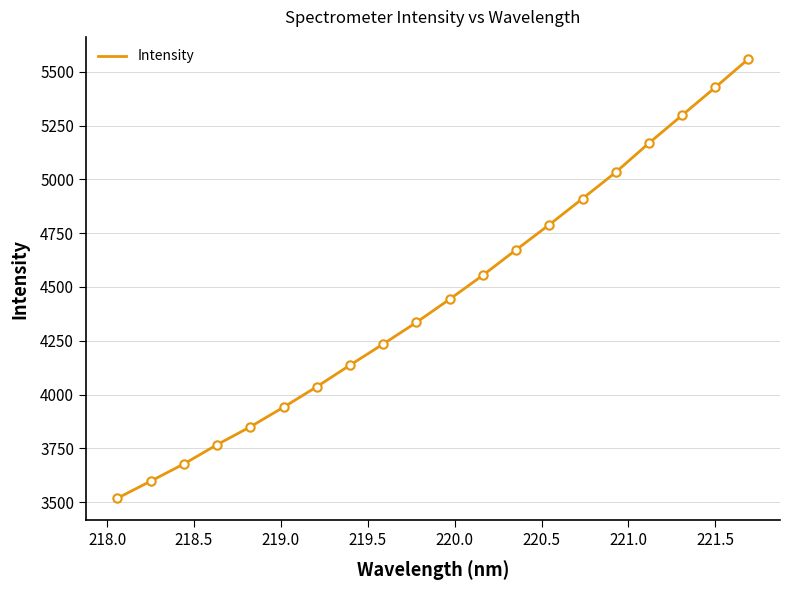

What is the sum of all values?

88950.1